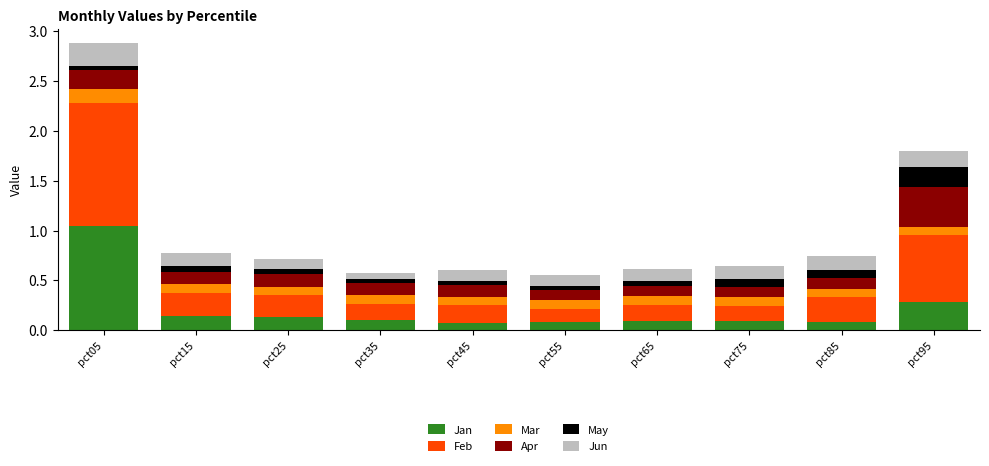

Is it true that Jan equals 0.1 at pct15?

True